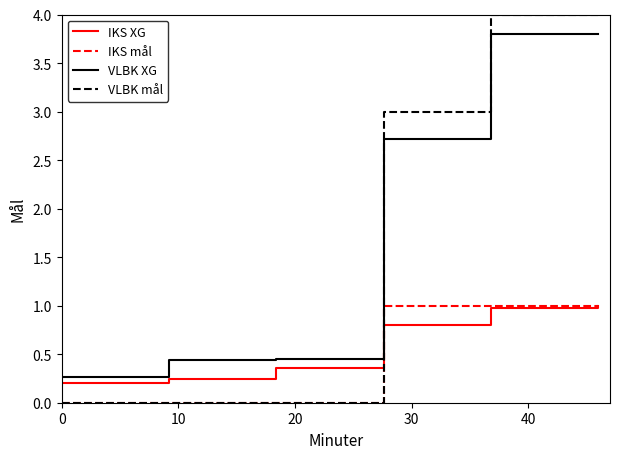

True or false: VLBK XG and VLBK mål cross at least once.

True